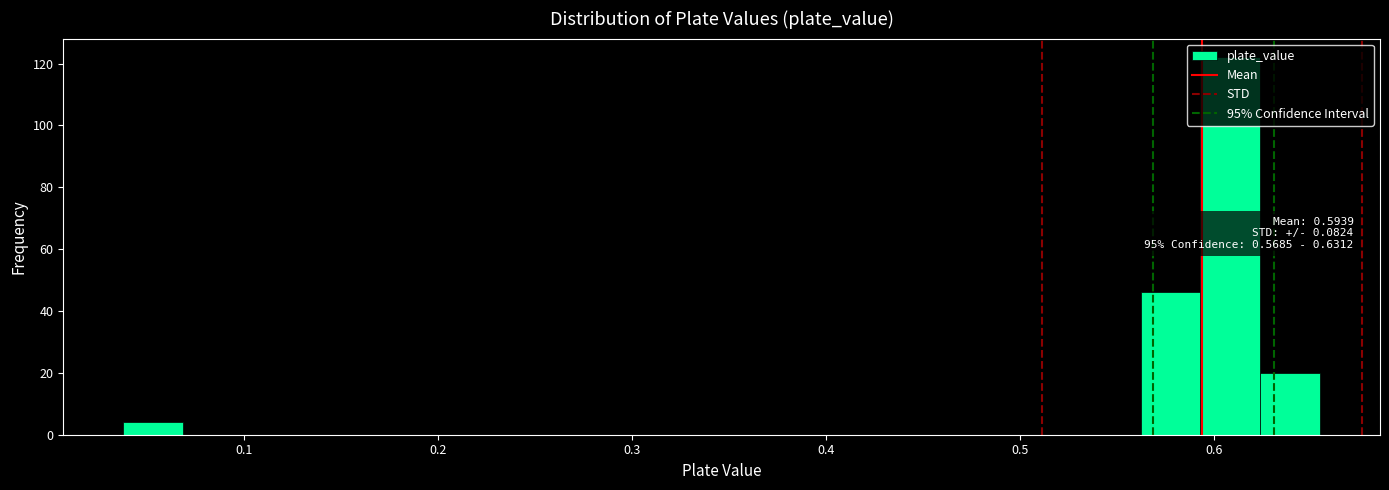

Read against the x-axis, roughly where is the centre of the tallest bar?

0.61